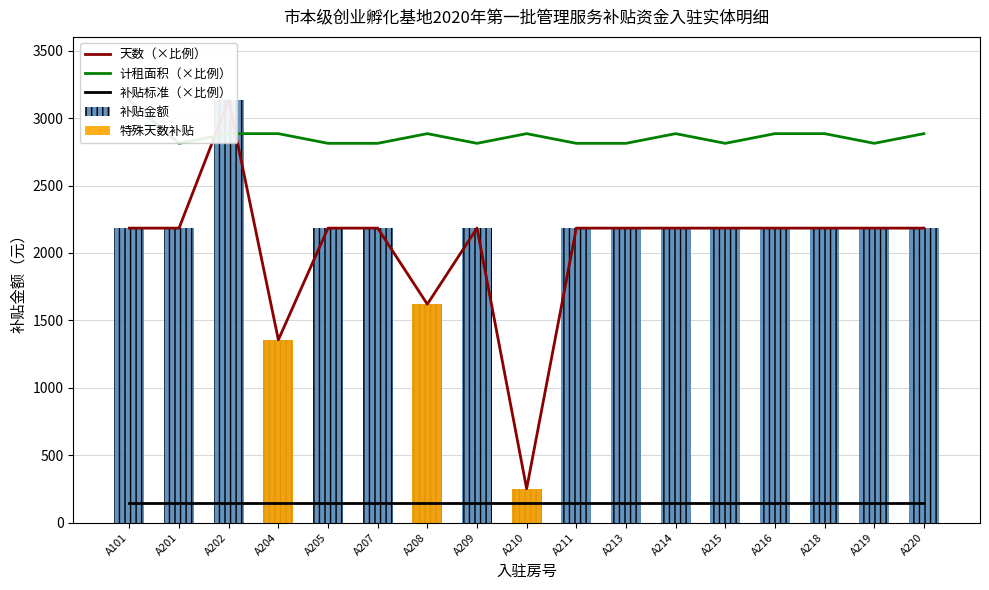

What is the difference between the highest and lowest values at A208?

2740.4